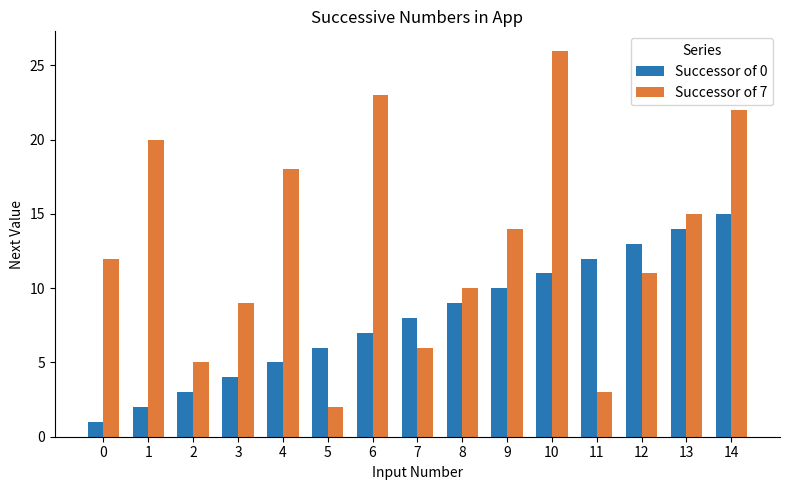

What value does the Successor of 7 series have at 4, to the nearest 10?

20